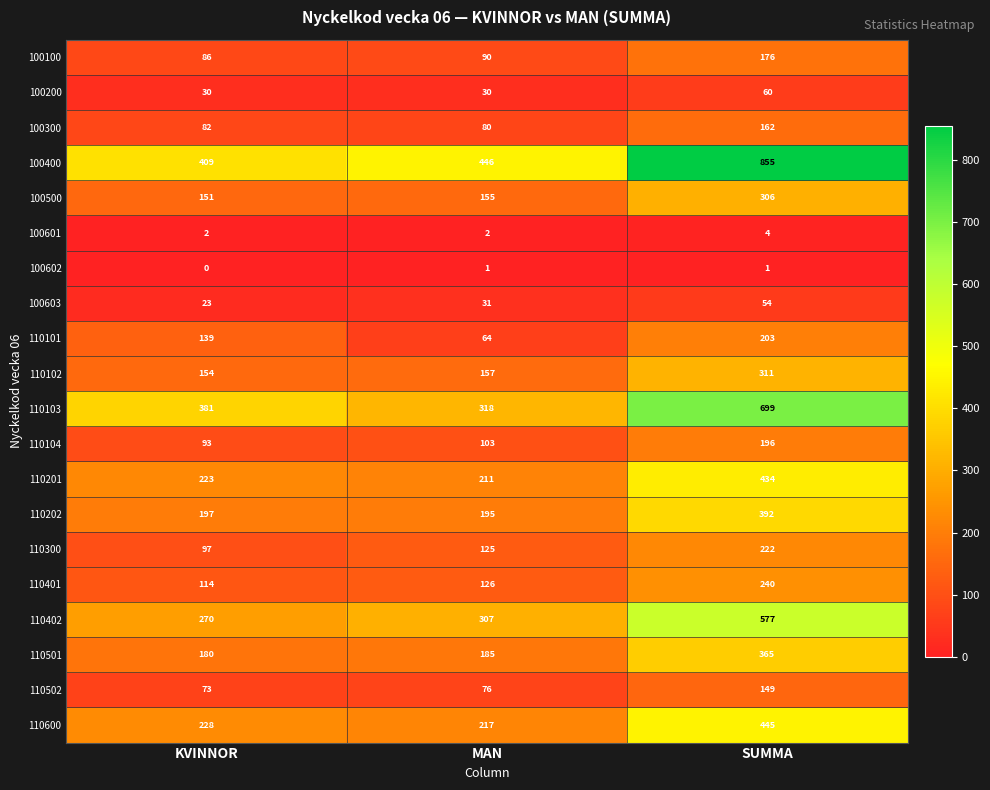

How many values in the 100200 series exceed 30?

1